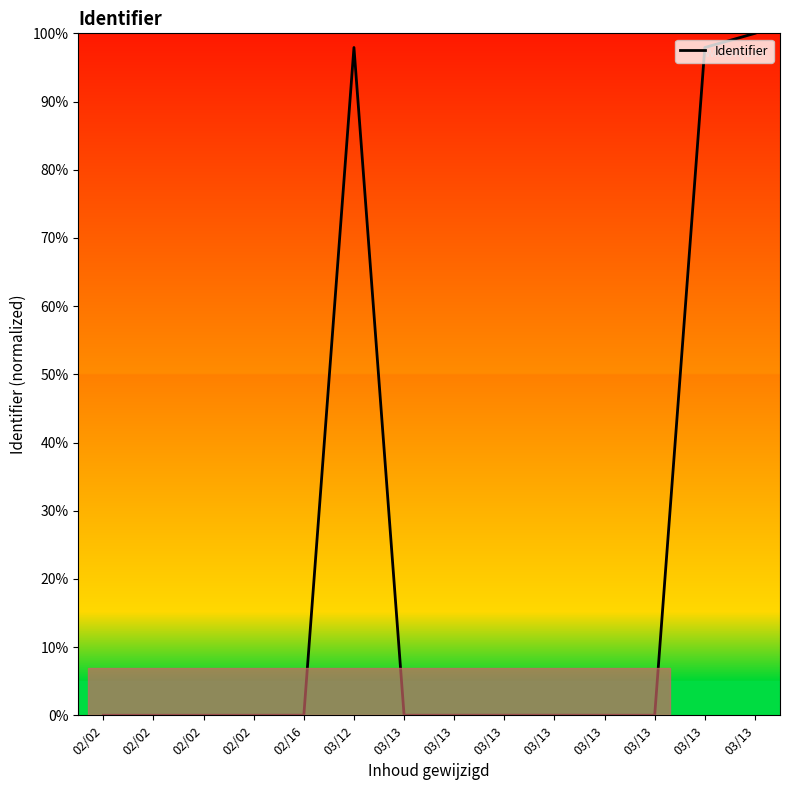

How many lines are shown in the chart?

1